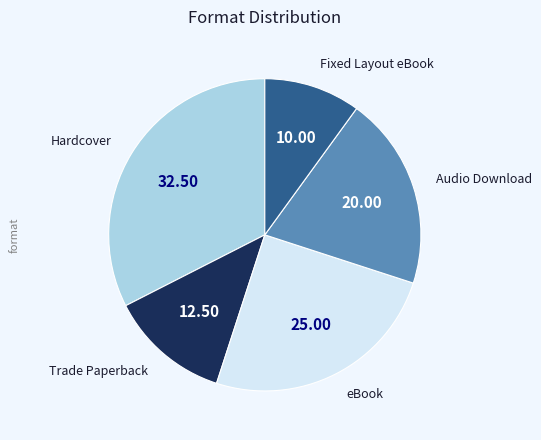

Is there a majority slice in this chart?

No